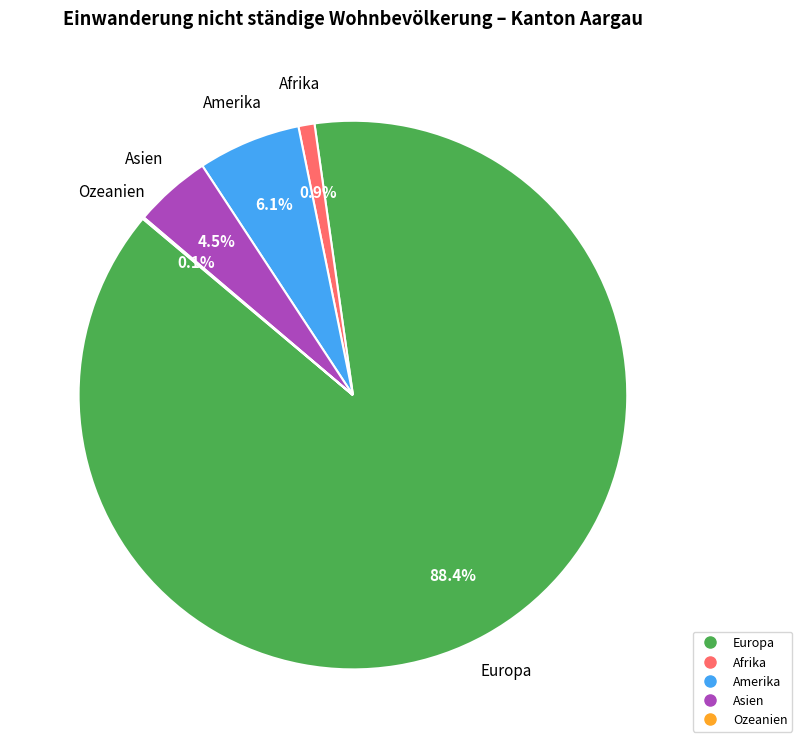

To the nearest percent, what percentage of the pie is Amerika?

6%